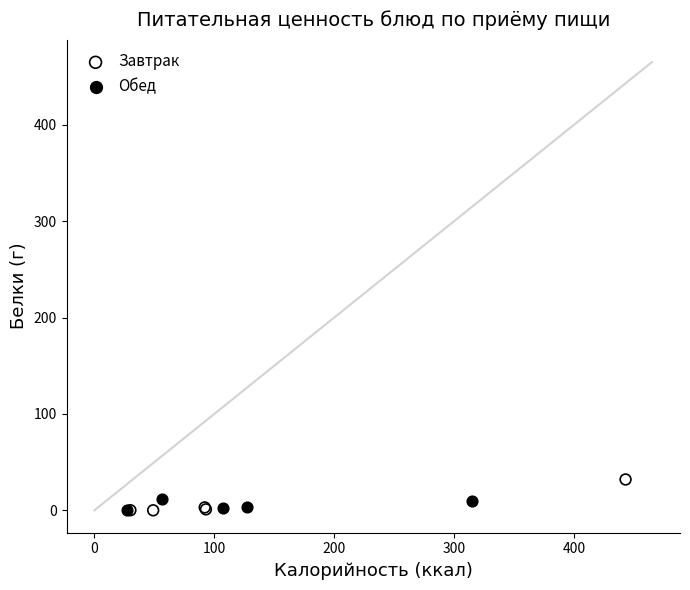

What are all the series names shown in the legend?

Завтрак, Обед